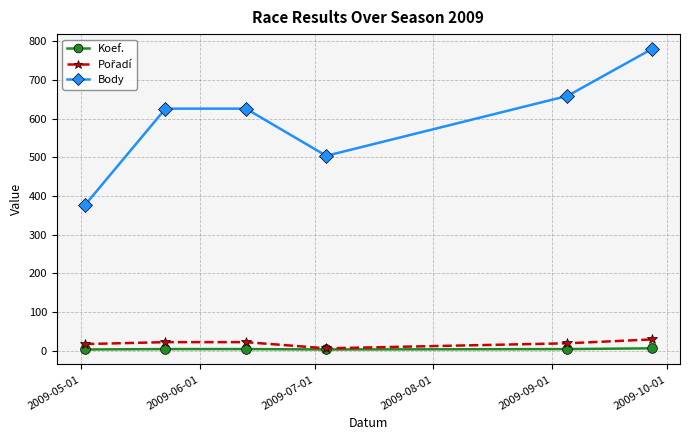

Which series has the largest total across all categories?

Body